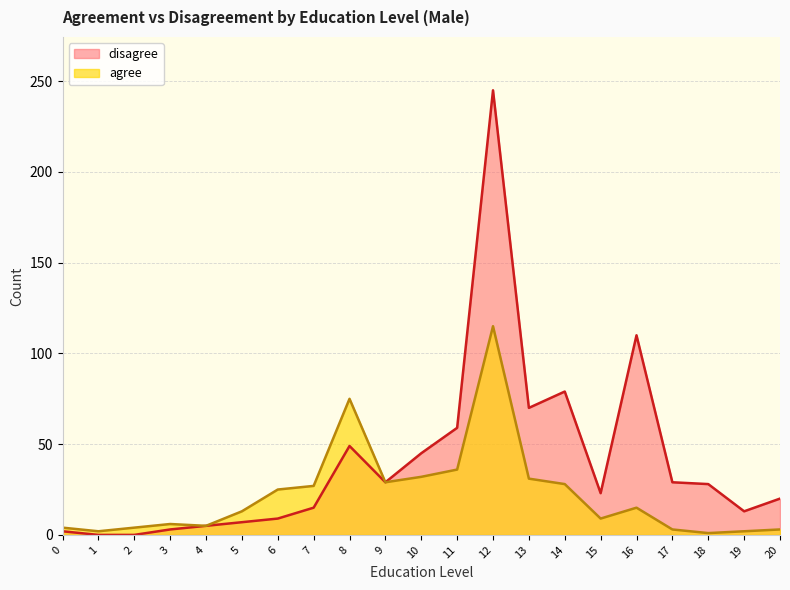

Reading left to right, list all the values displayed in this chart.

agree: 4	2	4	6	5	13	25	27	75	29	32	36	115	31	28	9	15	3	1	2	3
disagree: 2	0	0	3	5	7	9	15	49	29	45	59	245	70	79	23	110	29	28	13	20